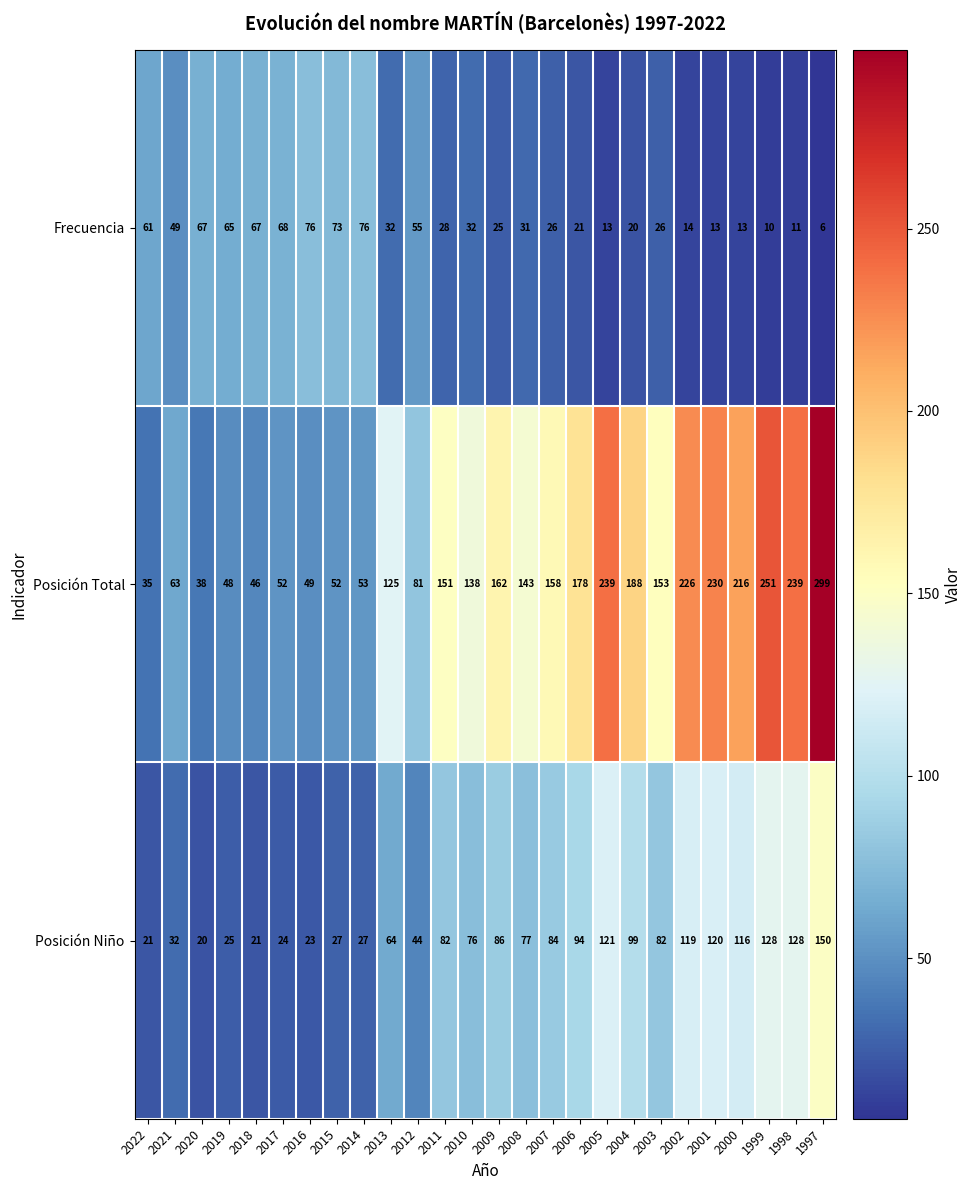

What is the greatest value displayed?

299